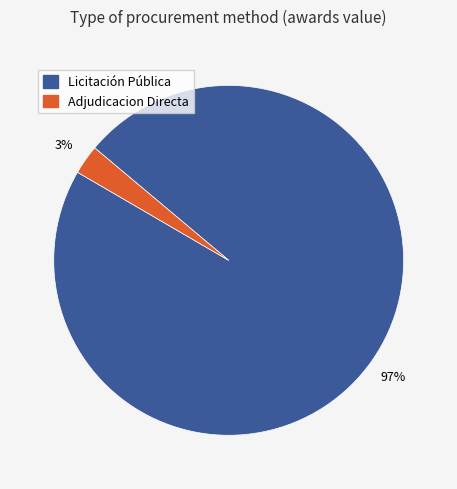

Combined, do Adjudicacion Directa and Licitación Pública account for over 50%?

Yes